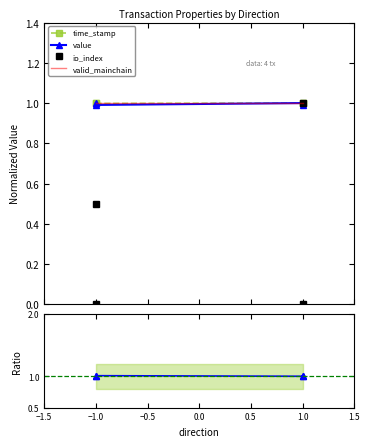

How many lines are shown in the chart?

5